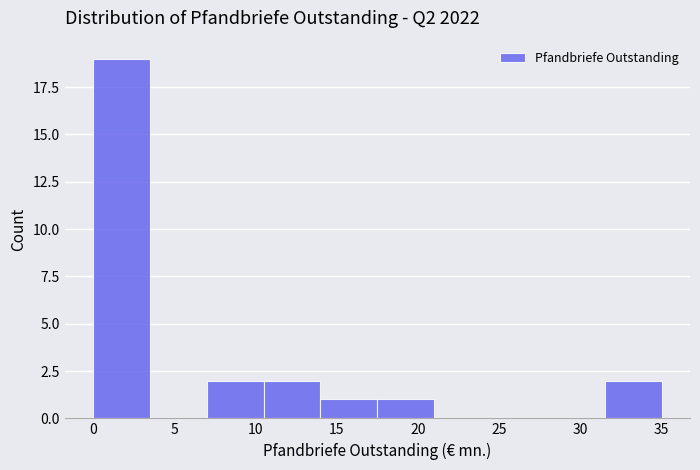

Reading left to right, transcribe this chart: for each bar, give the range it covers on the x-axis and its height. The values are not printed on the chart, so give them approximately, as read against the axis.

0.0 to 3.5: 19
3.5 to 7.0: 0
7.0 to 10.5: 2
10.5 to 14.0: 2
14.0 to 17.5: 1
17.5 to 21.0: 1
21.0 to 24.5: 0
24.5 to 28.0: 0
28.0 to 31.5: 0
31.5 to 35.0: 2